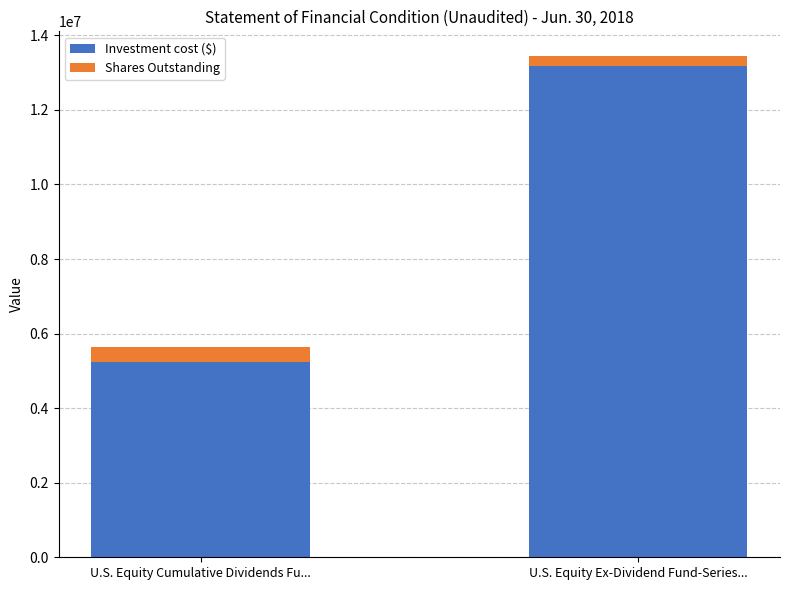

Which category has the highest value in the Investment cost ($) series?

U.S. Equity Ex-Dividend Fund-Series...